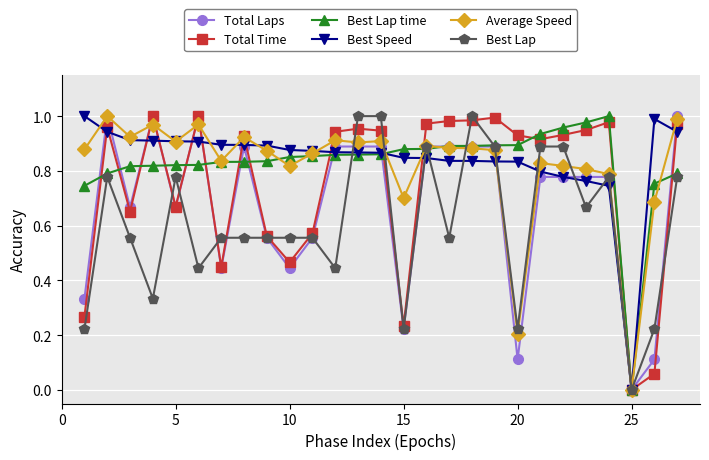

True or false: Total Time has more than 0 points higher than both neighbors.

True